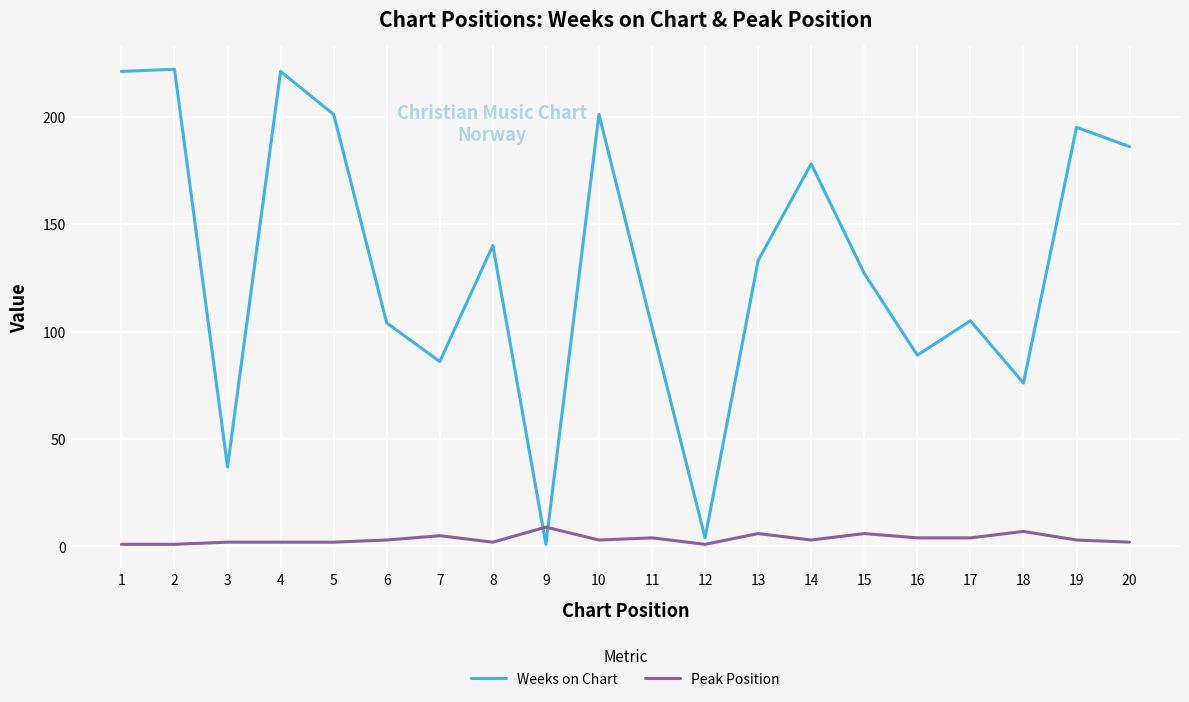

At which label does Peak Position reach its peak?

9